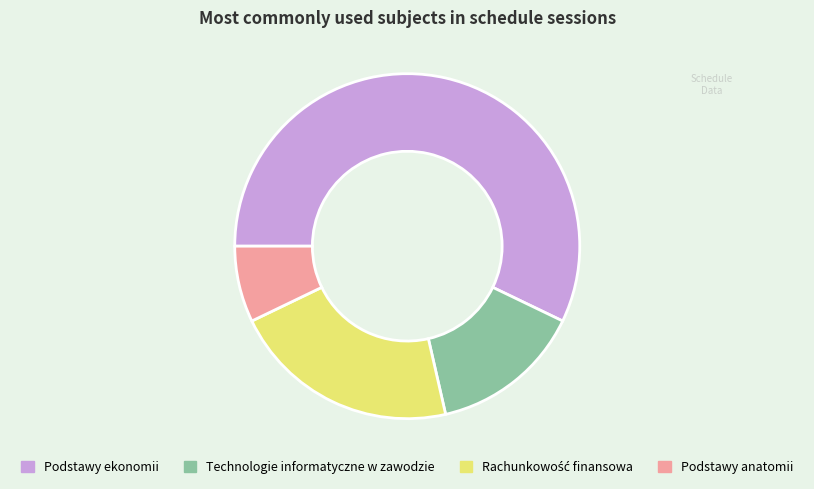

Between Podstawy anatomii and Podstawy ekonomii, which is larger?

Podstawy ekonomii